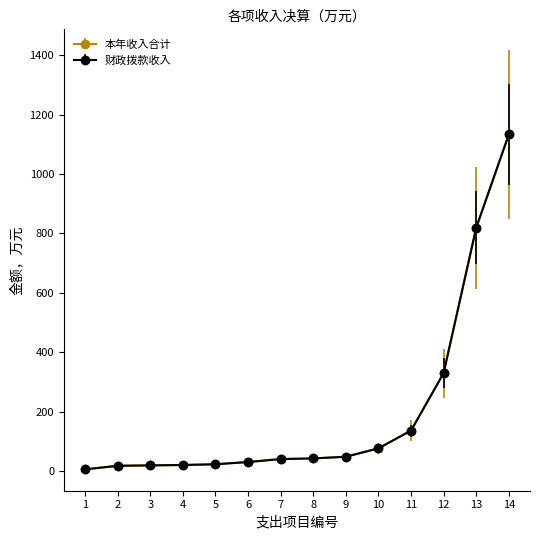

True or false: 本年收入合计 and 财政拨款收入 cross at least once.

False